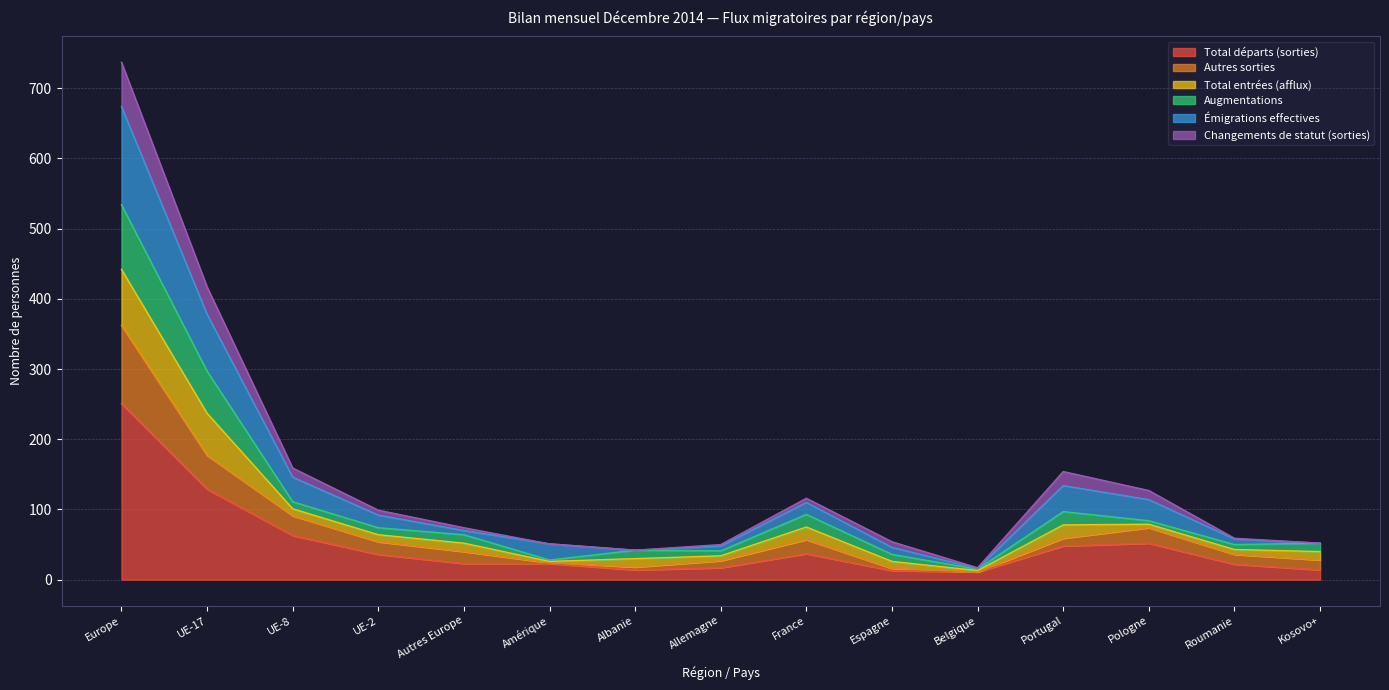

What is the sum of all Augmentations values?

1618